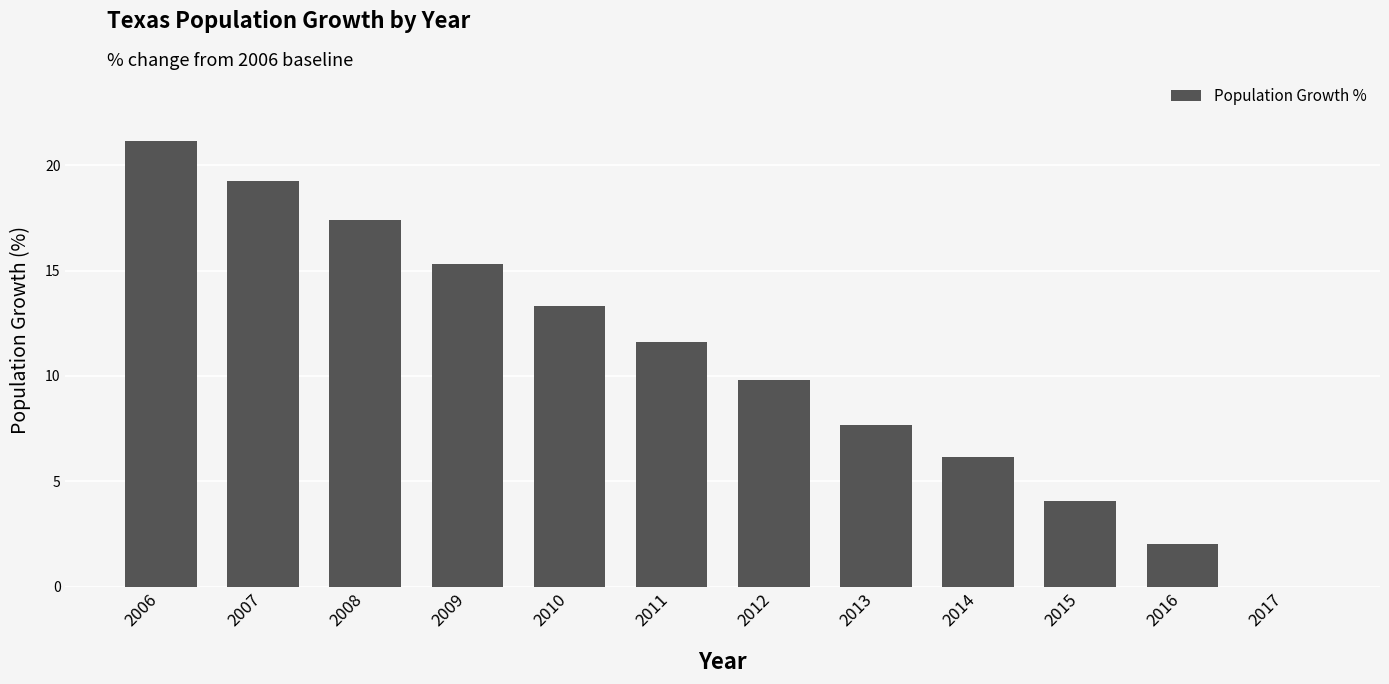

What is the sum of the values at 2016 and 2012?

11.8